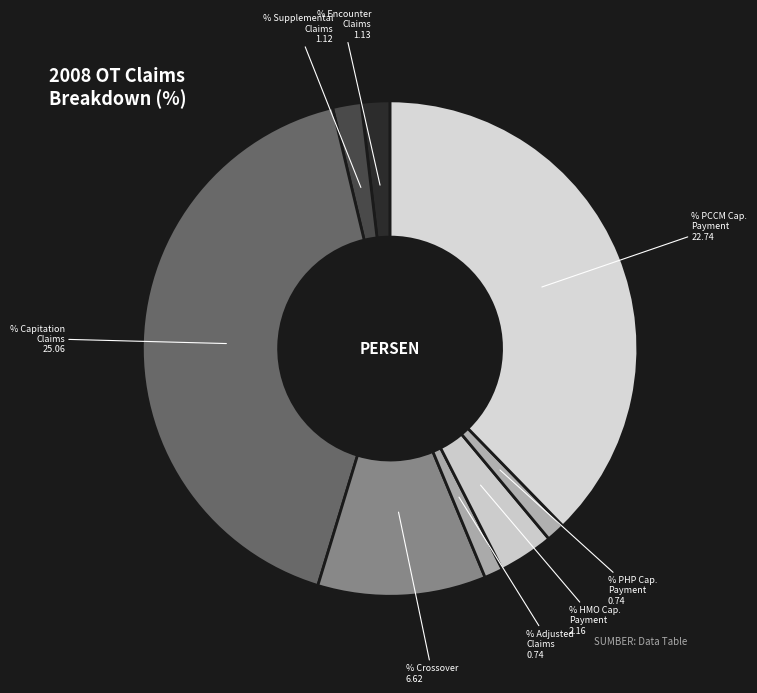

Which category has the smallest portion of the pie?

% Adjusted Claims